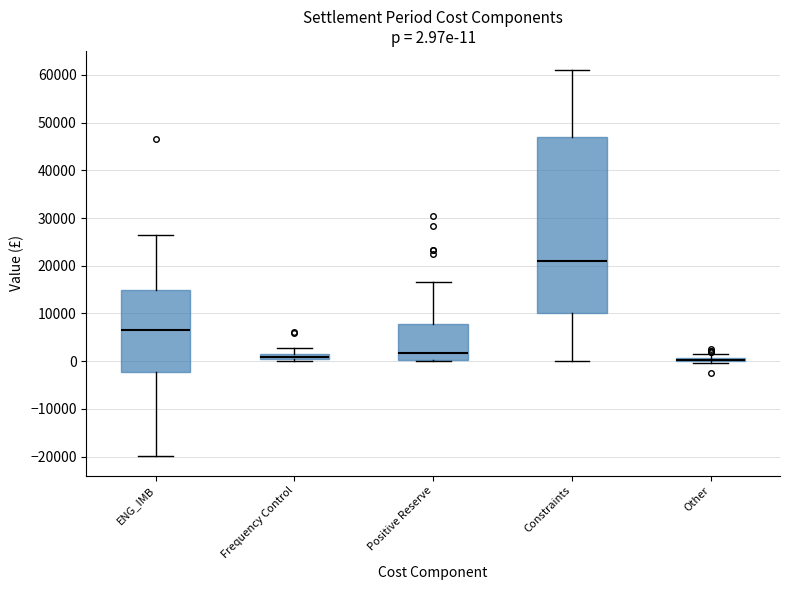

Which box is the tallest, from its lower edge to its upper edge?

Constraints